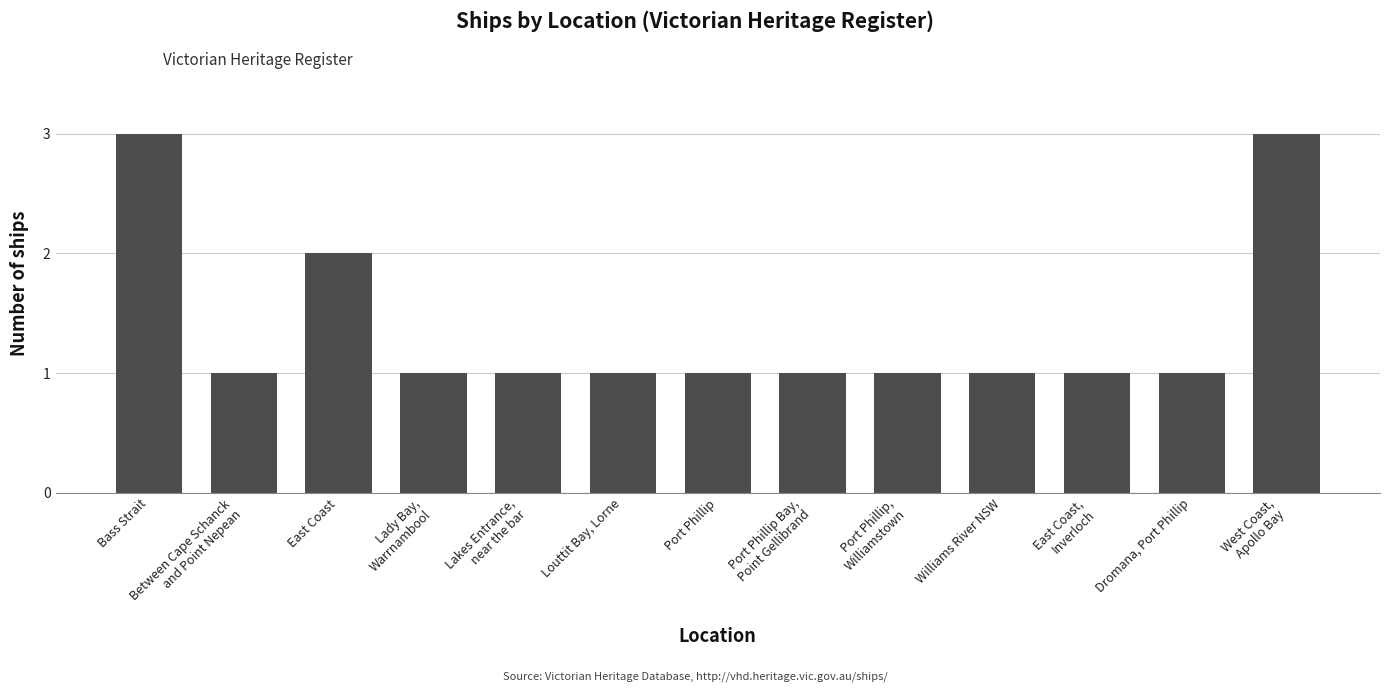

Reading left to right, what are all the values shown in this chart?

Bass Strait=3	Between Cape Schanck
and Point Nepean=1	East Coast=2	Lady Bay,
Warrnambool=1	Lakes Entrance,
near the bar=1	Louttit Bay, Lorne=1	Port Phillip=1	Port Phillip Bay,
Point Gellibrand=1	Port Phillip,
Williamstown=1	Williams River NSW=1	East Coast,
Inverloch=1	Dromana, Port Phillip=1	West Coast,
Apollo Bay=3